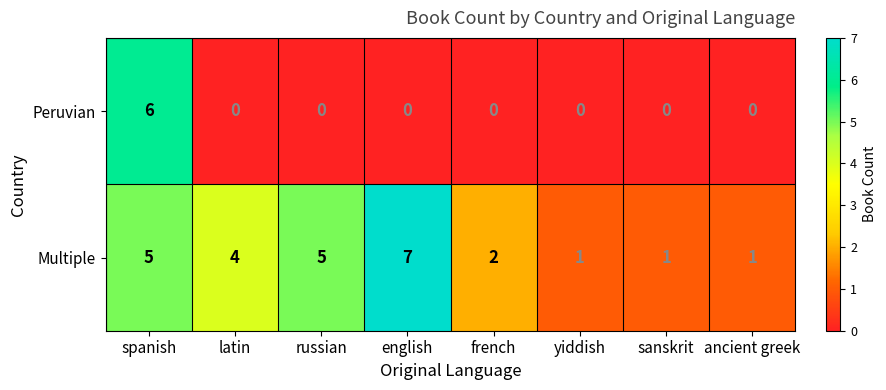

What is the total value across all series at english?

7